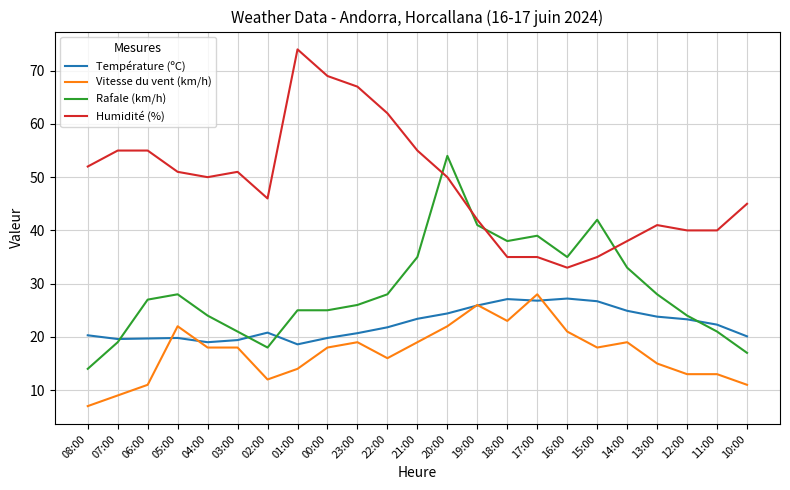

The Température (ºC) series shows 34.8 at 11:00. True or false?

False